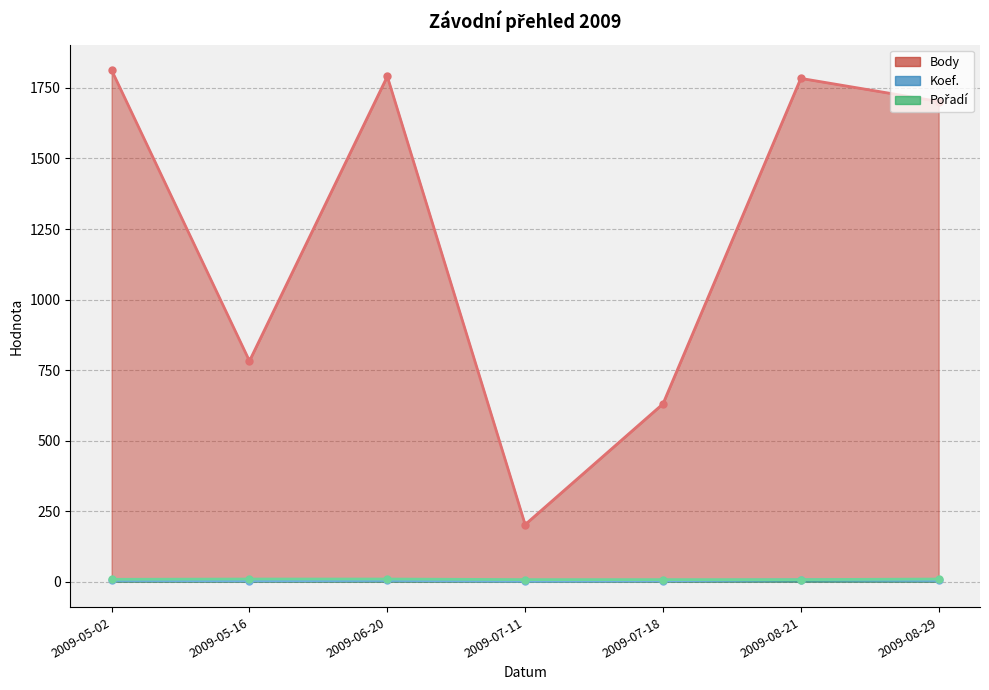

At which category is the sum across all series the highest?

2009-05-02